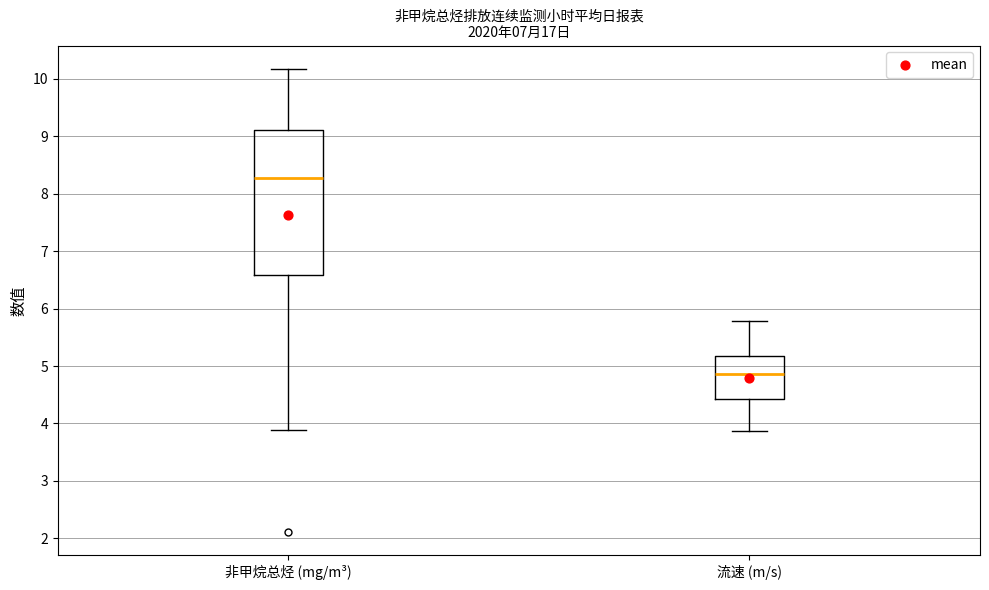

Where is the lower edge of the box for 非甲烷总烃 (mg/m³) on the y-axis? The values are not printed on the chart, so give them approximately, as read against the axis.

6.6